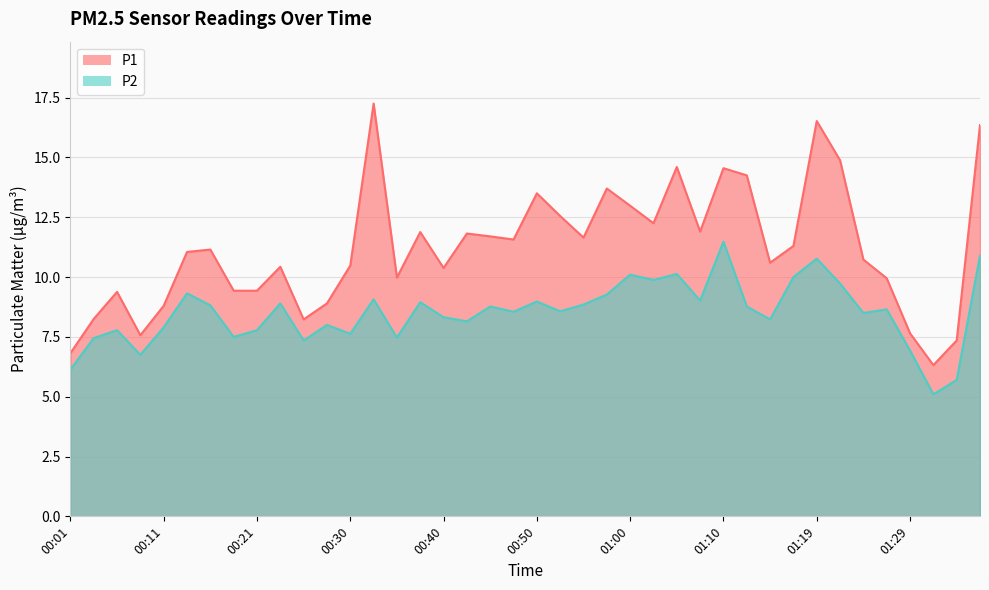

Reading left to right, list all the values displayed in this chart.

P1: 6.8	8.2	9.4	7.6	8.8	11.1	11.2	9.4	9.4	10.4	8.2	8.9	10.5	17.2	10.0	11.9	10.4	11.8	11.7	11.6	13.5	12.6	11.7	13.7	13.0	12.2	14.6	11.9	14.6	14.2	10.6	11.3	16.5	14.9	10.7	9.9	7.7	6.3	7.3	16.4
P2: 6.1	7.5	7.8	6.8	7.9	9.3	8.8	7.5	7.8	8.9	7.3	8.0	7.6	9.1	7.5	8.9	8.3	8.2	8.8	8.6	9.0	8.6	8.8	9.3	10.1	9.9	10.1	9.0	11.5	8.8	8.2	10.0	10.8	9.7	8.5	8.7	6.9	5.1	5.7	10.9